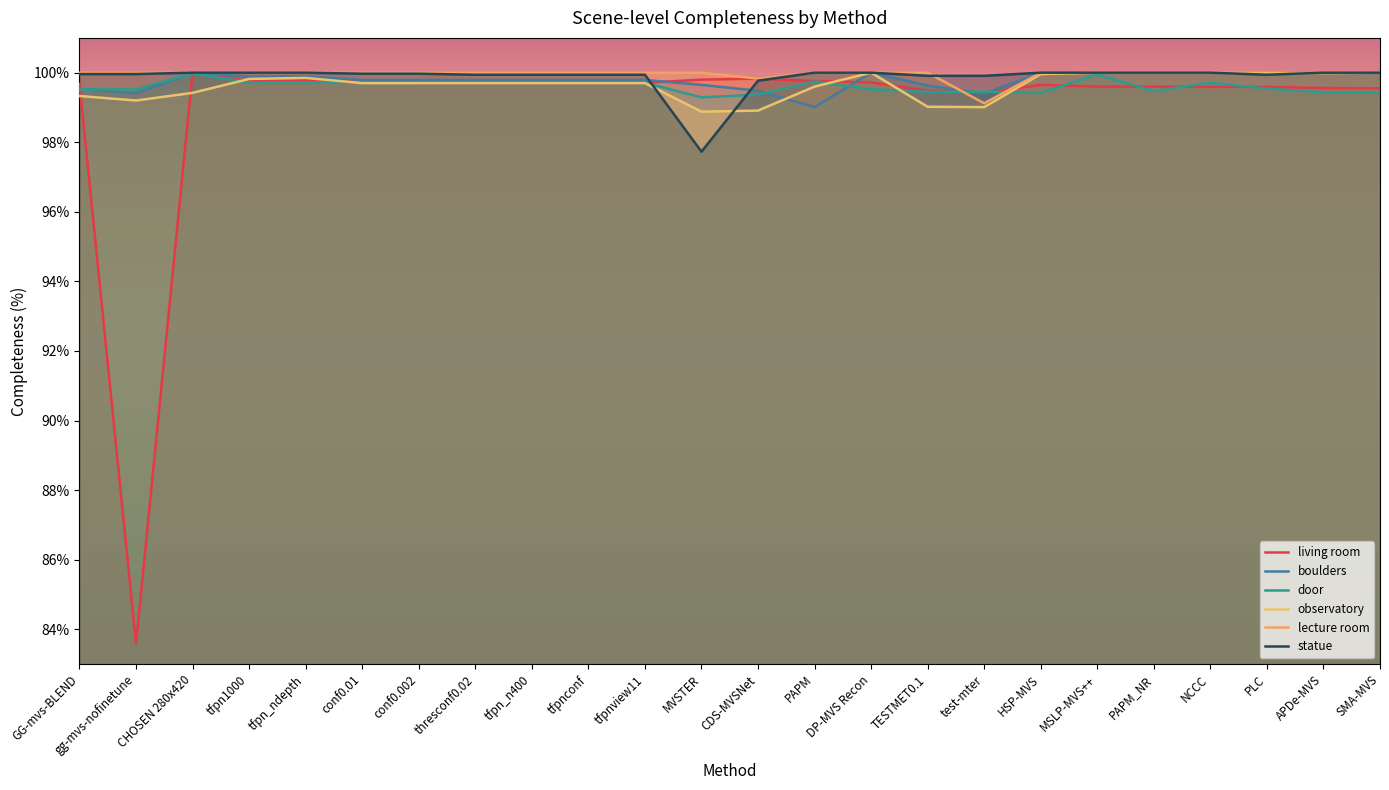

Which series has the widest spread of values?

living room